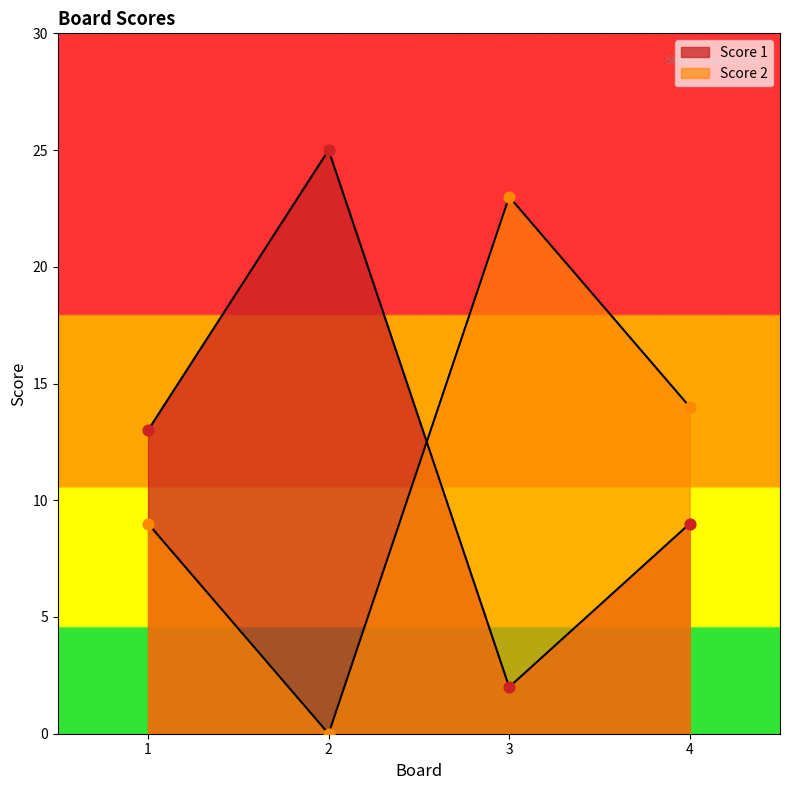

What is the total value across all series at 2?

25